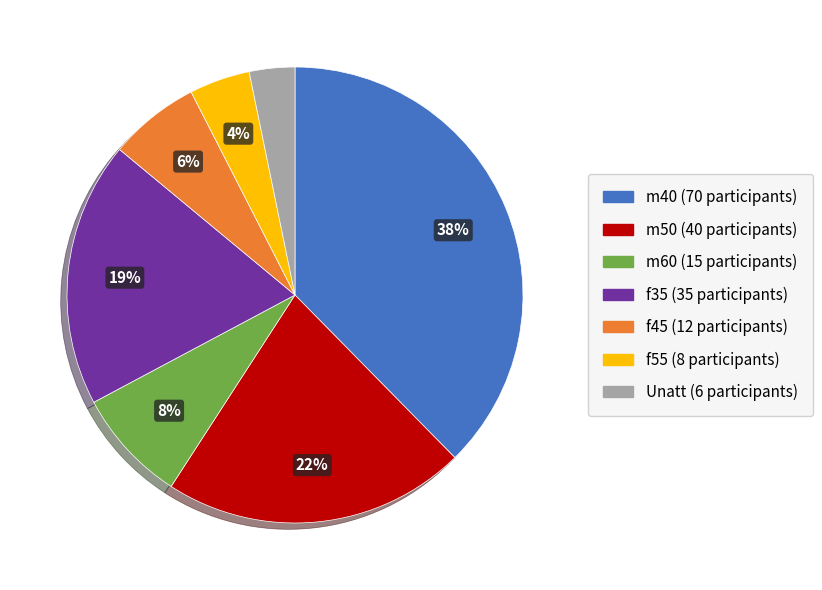

Between m50 and m40, which is larger?

m40